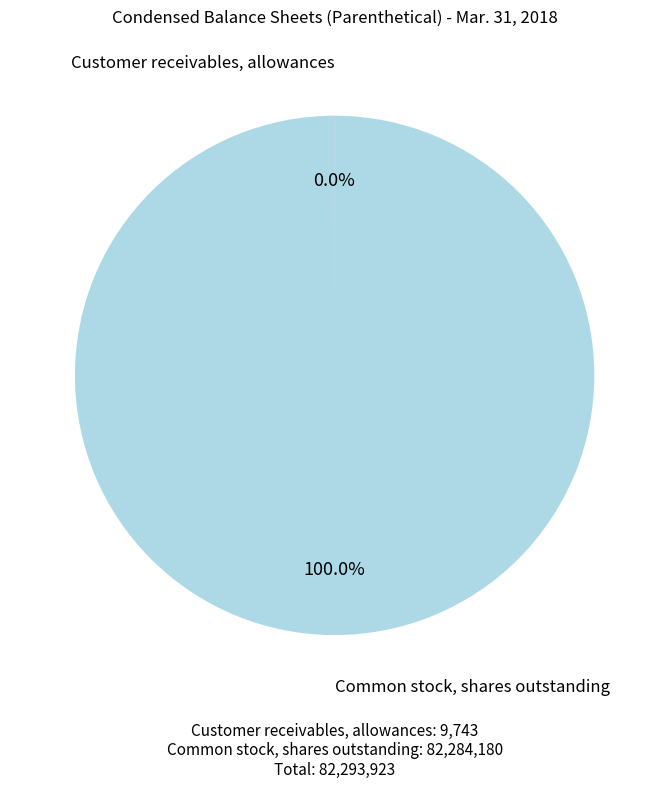

Does any single category account for the majority?

Yes